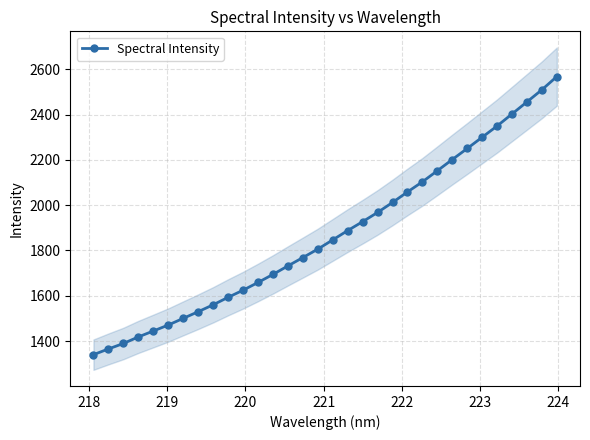

What is the value of the Spectral Intensity point at the 10th from the left?

1593.4